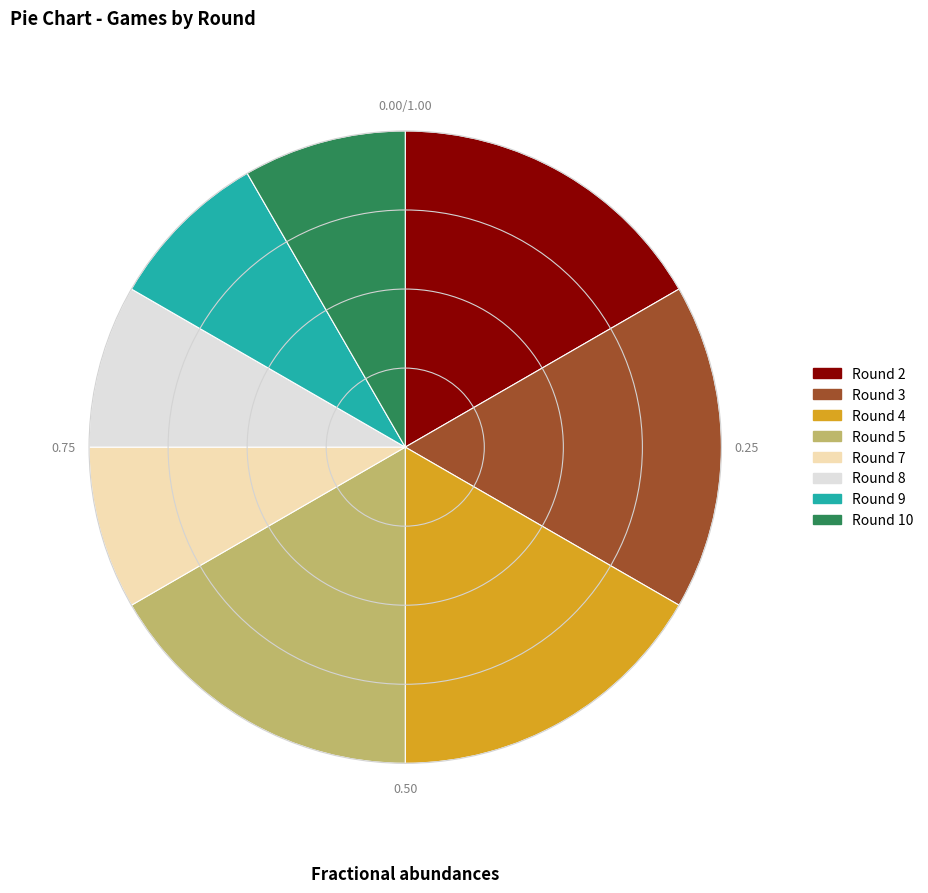

Is Round 4 the majority of the pie?

No